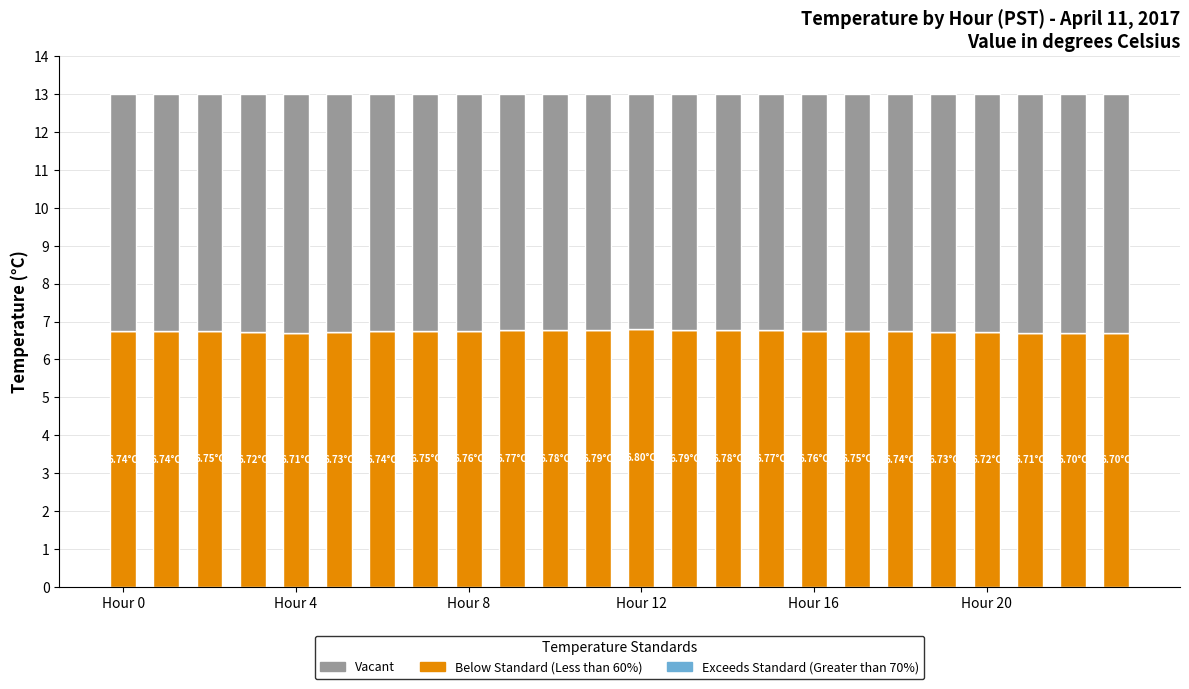

What is the average value of the Below Standard (Less than 60%) series?

6.7